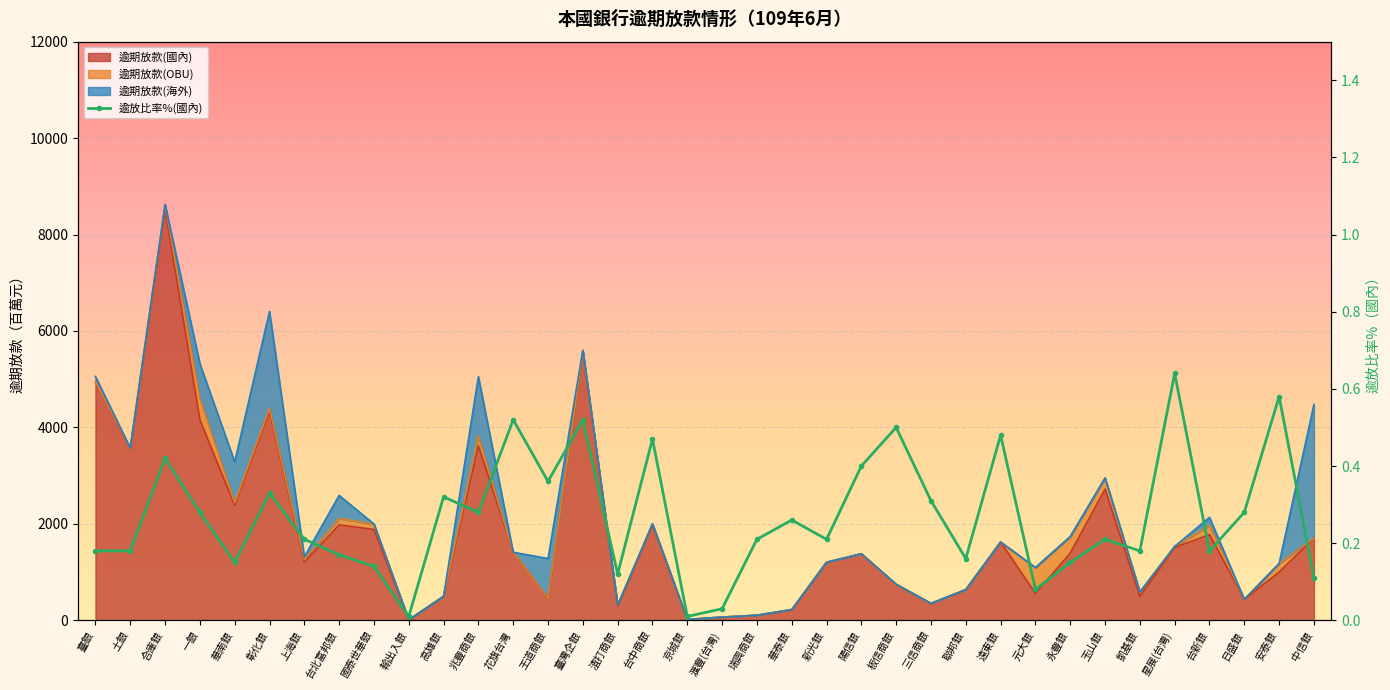

Which series has the widest spread of values?

逾期放款(國內)